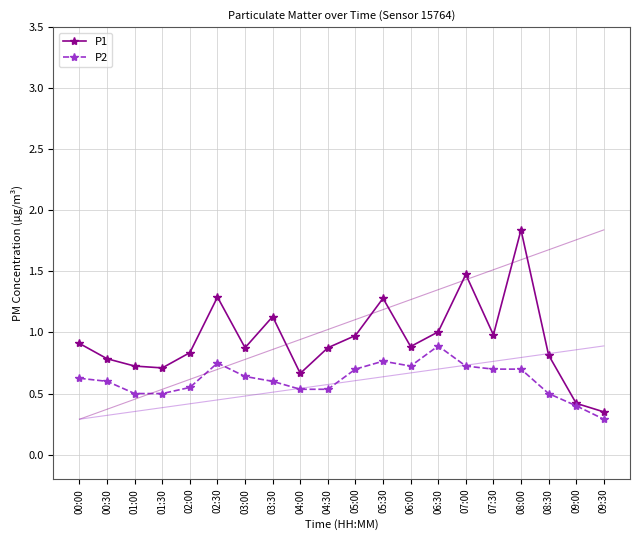

Which category has the highest value in the P2 series?

06:30